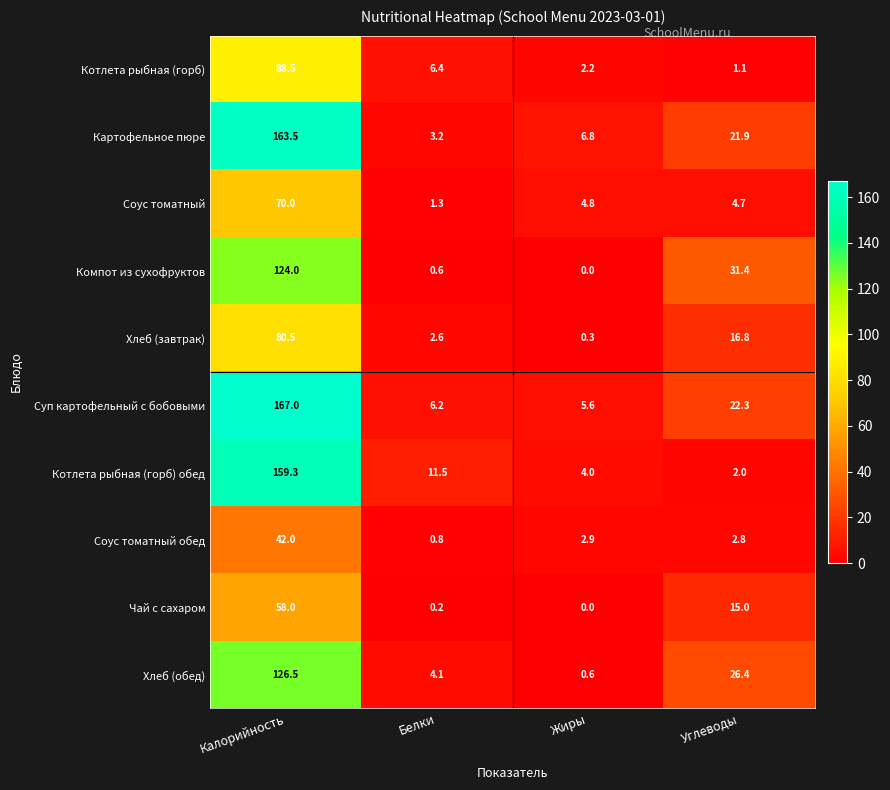

Which series has the largest range (max minus min)?

Суп картофельный с бобовыми